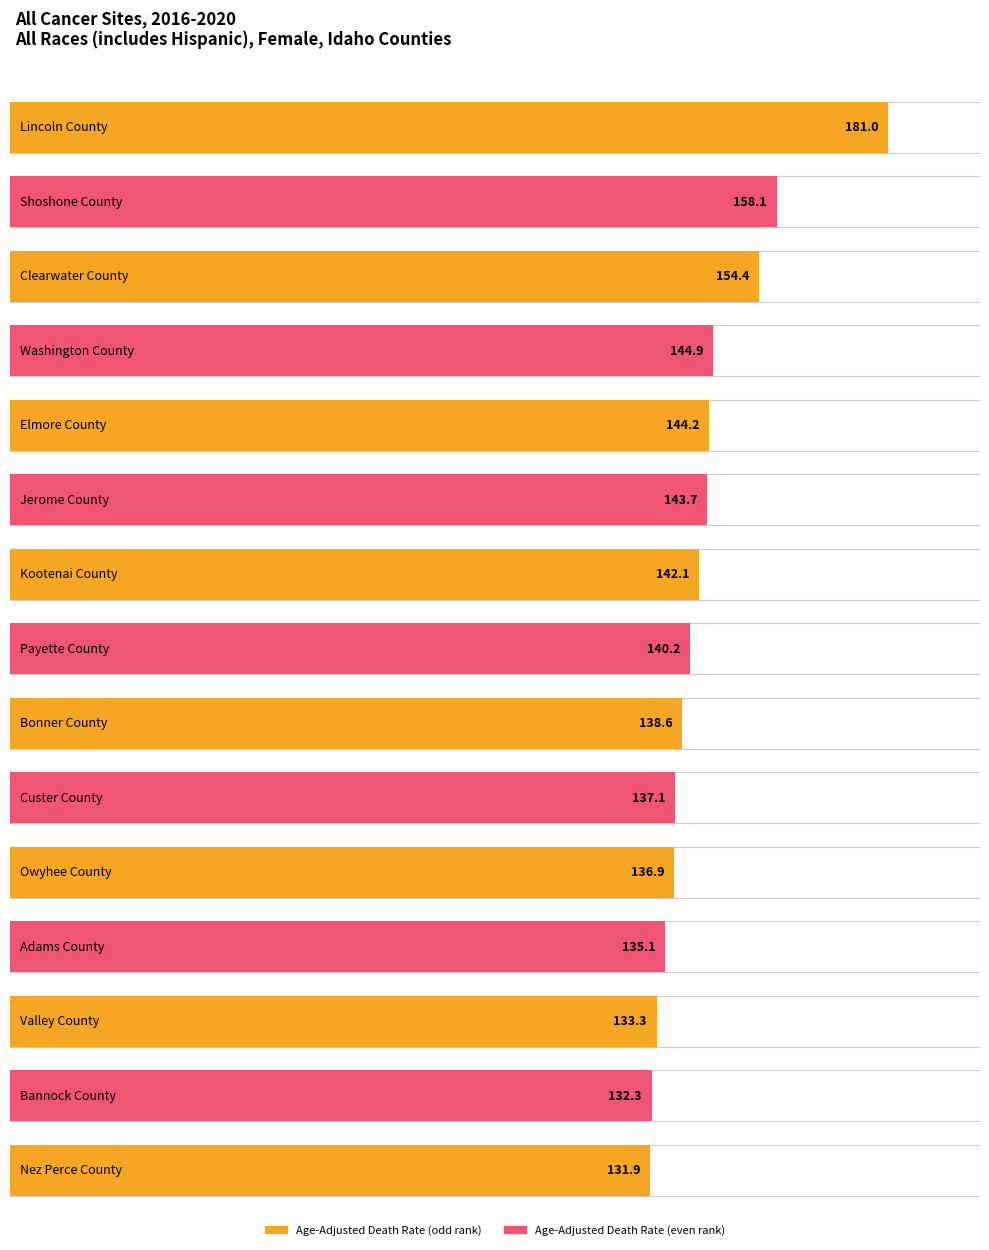

What is the label of the 9th bar from the right?

Kootenai County